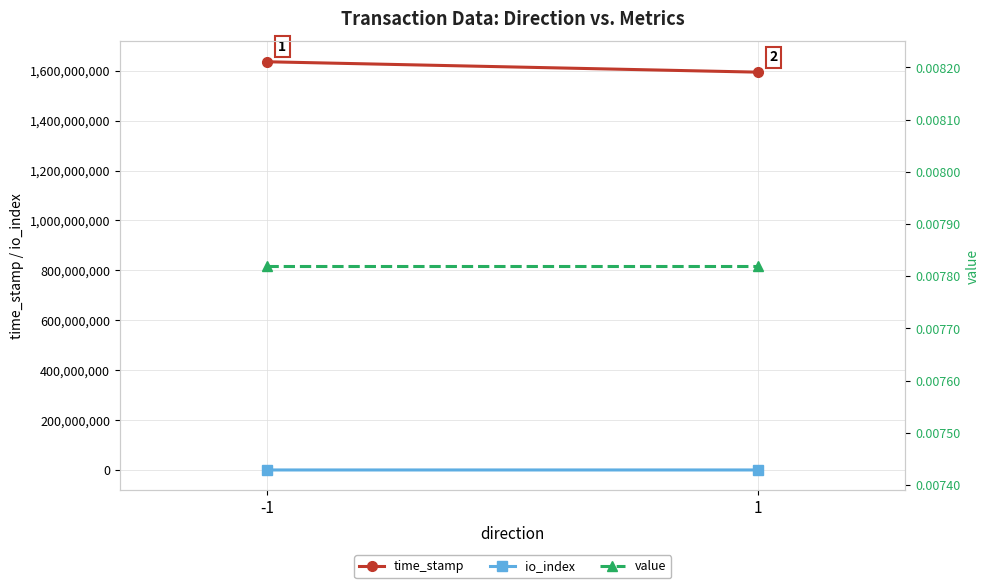

List the labels in order of value value, largest first.

-1, 1